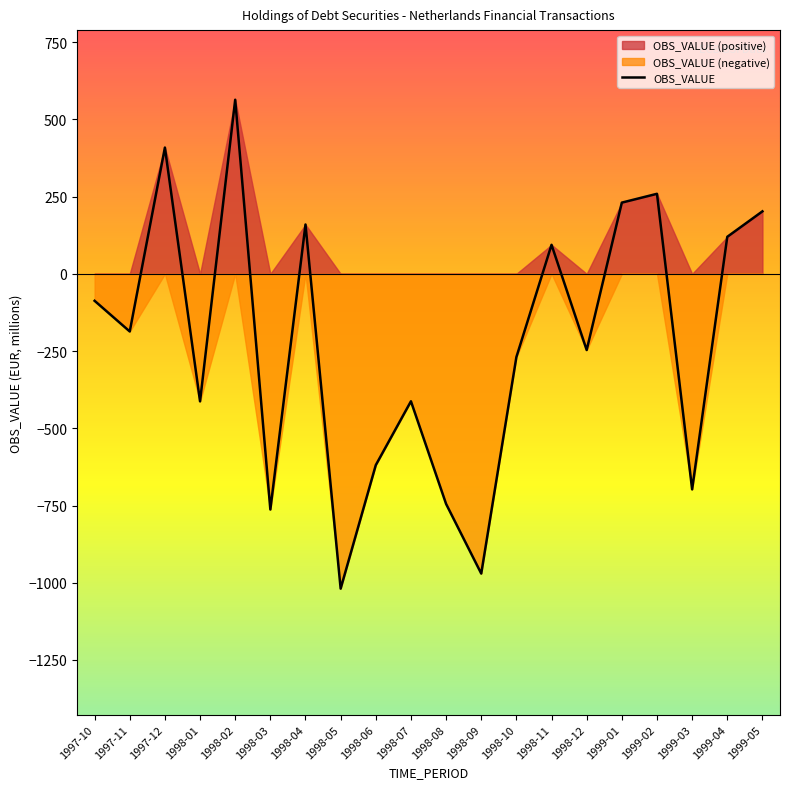

At which label is the value closest to -227?

1998-12